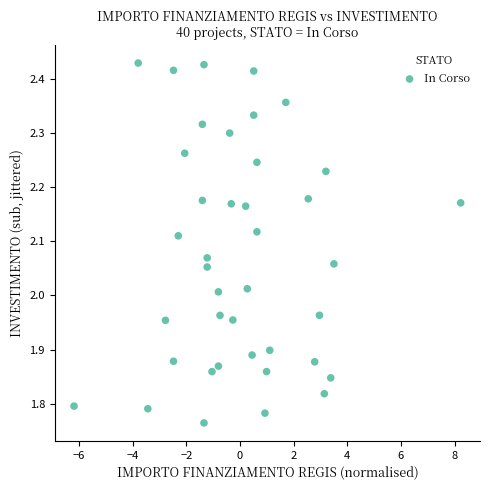

What is the range of Y values (max minus min)?

0.7